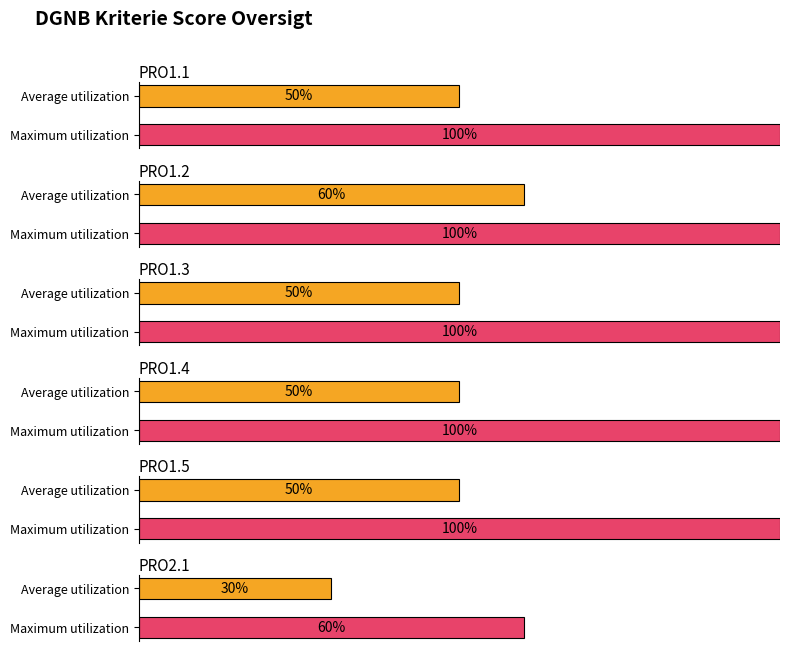

Rank the series by their maximum value, from lowest to highest.

Average utilization, Maximum utilization